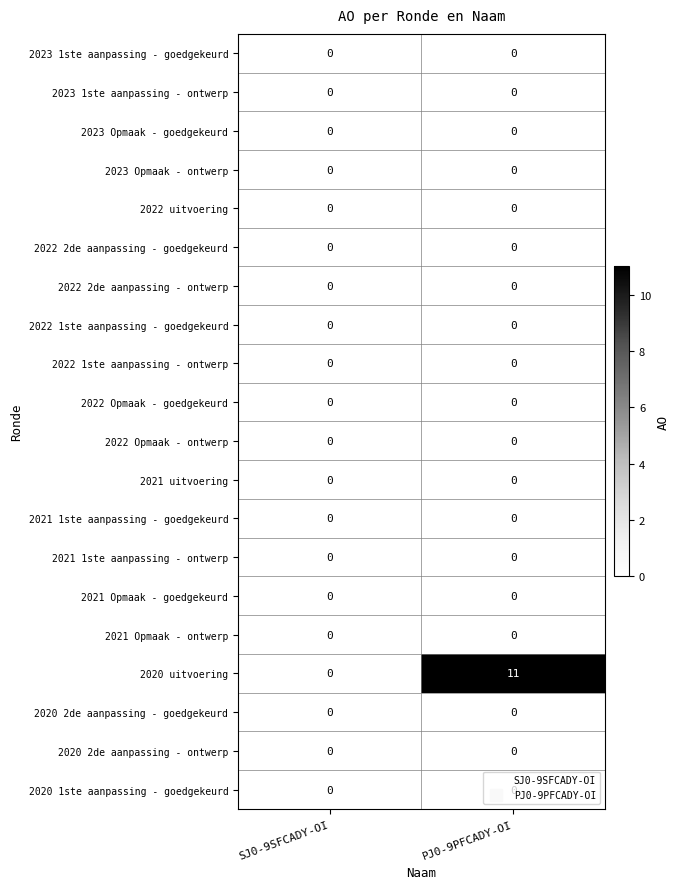

Which series has the largest range (max minus min)?

2020 uitvoering